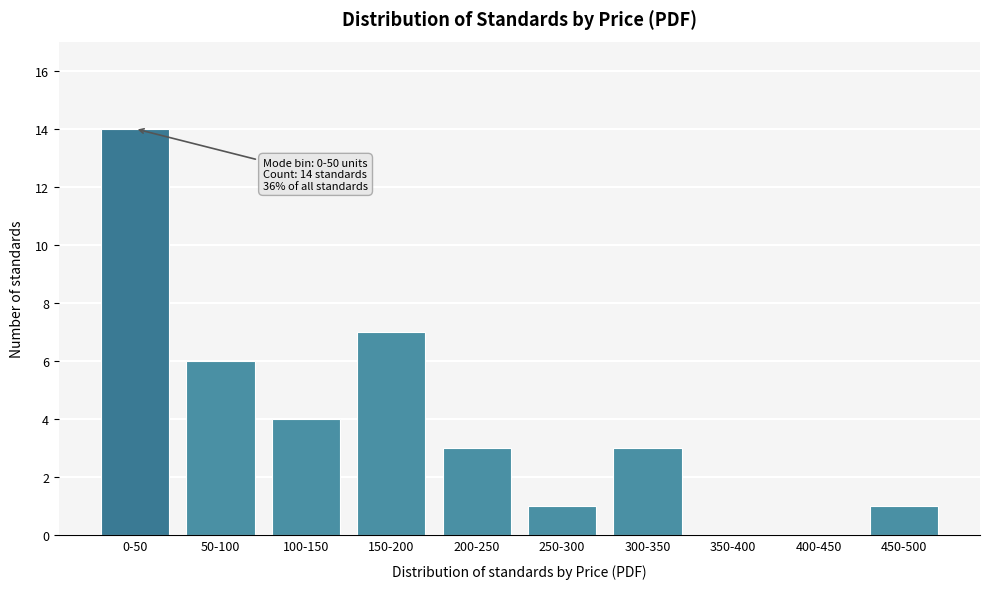

Reading left to right, list all the values displayed in this chart.

0-50=14	50-100=6	100-150=4	150-200=7	200-250=3	250-300=1	300-350=3	350-400=0	400-450=0	450-500=1